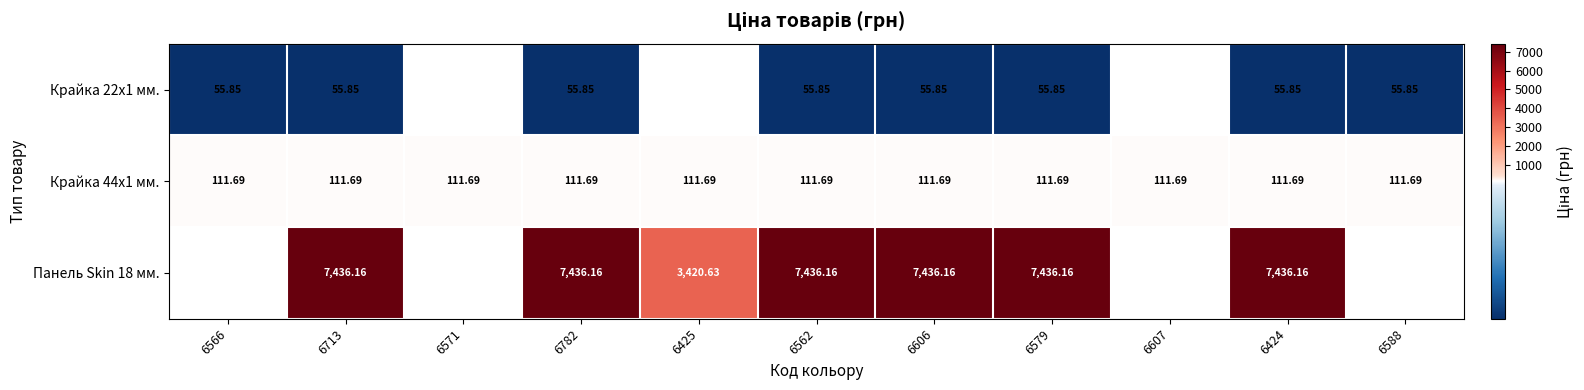

Between 6588 and 6571, which is larger?

6571